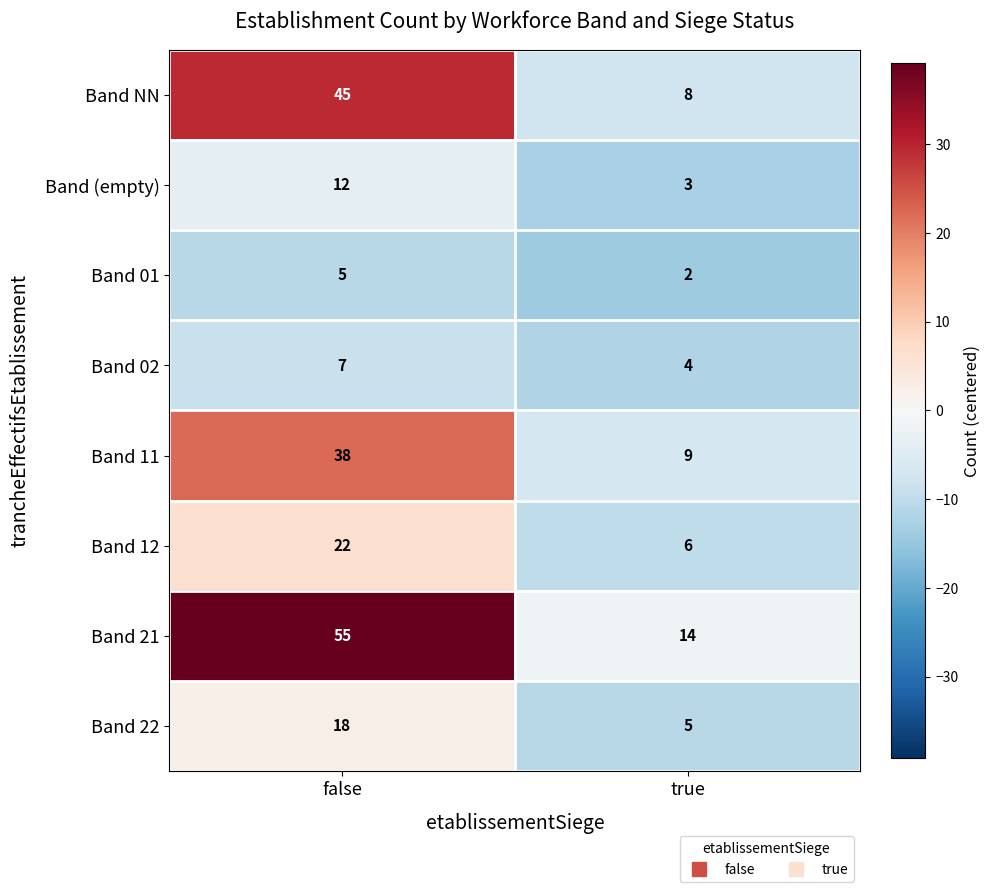

How many distinct data groups are displayed?

8